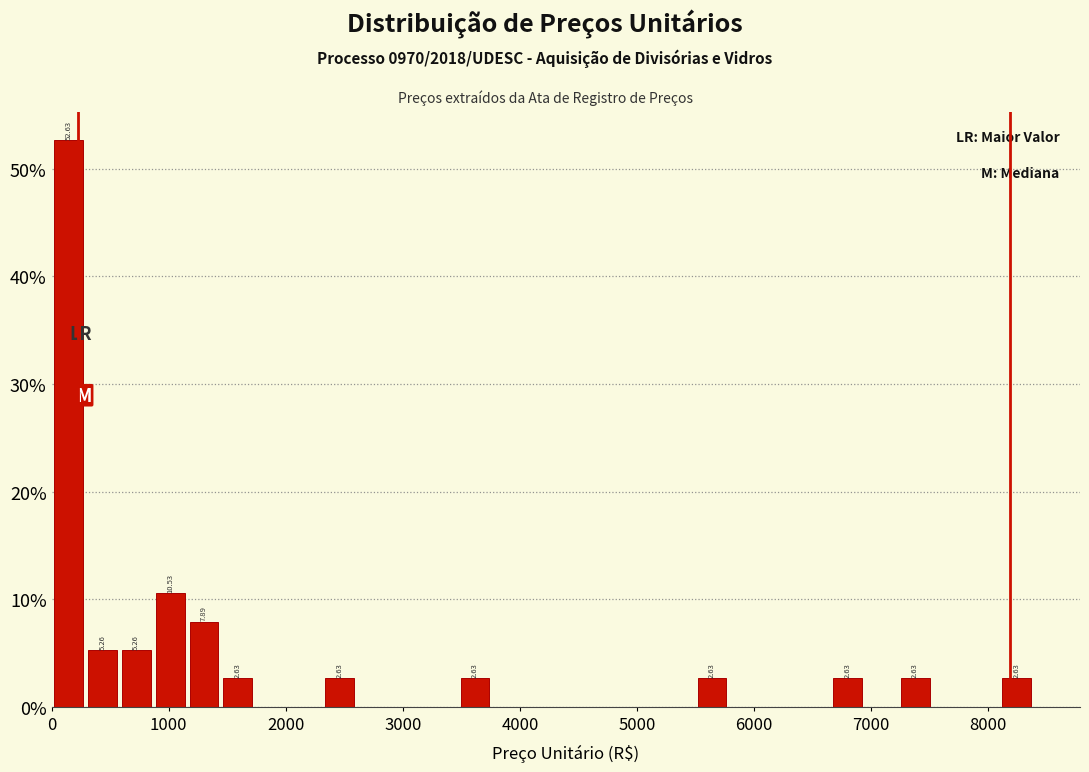

Read against the x-axis, roughly where is the centre of the tallest bar?

100